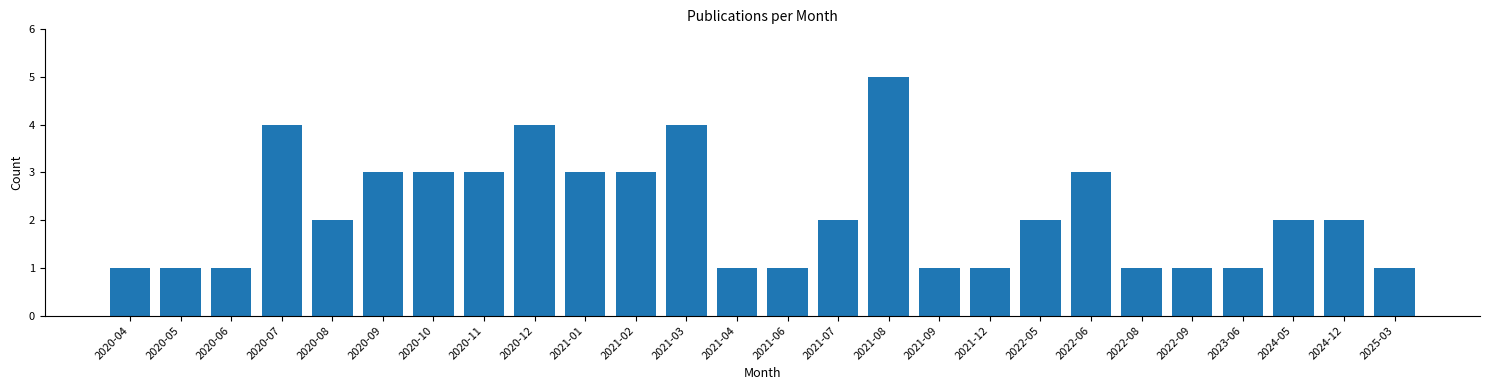

Reading left to right, what are all the values shown in this chart?

2020-04=1	2020-05=1	2020-06=1	2020-07=4	2020-08=2	2020-09=3	2020-10=3	2020-11=3	2020-12=4	2021-01=3	2021-02=3	2021-03=4	2021-04=1	2021-06=1	2021-07=2	2021-08=5	2021-09=1	2021-12=1	2022-05=2	2022-06=3	2022-08=1	2022-09=1	2023-06=1	2024-05=2	2024-12=2	2025-03=1